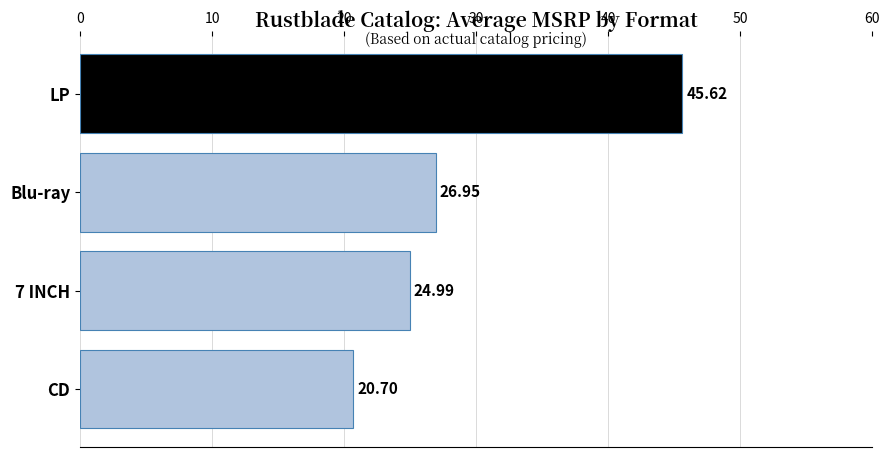

List the labels in order of value, smallest first.

CD, 7 INCH, Blu-ray, LP